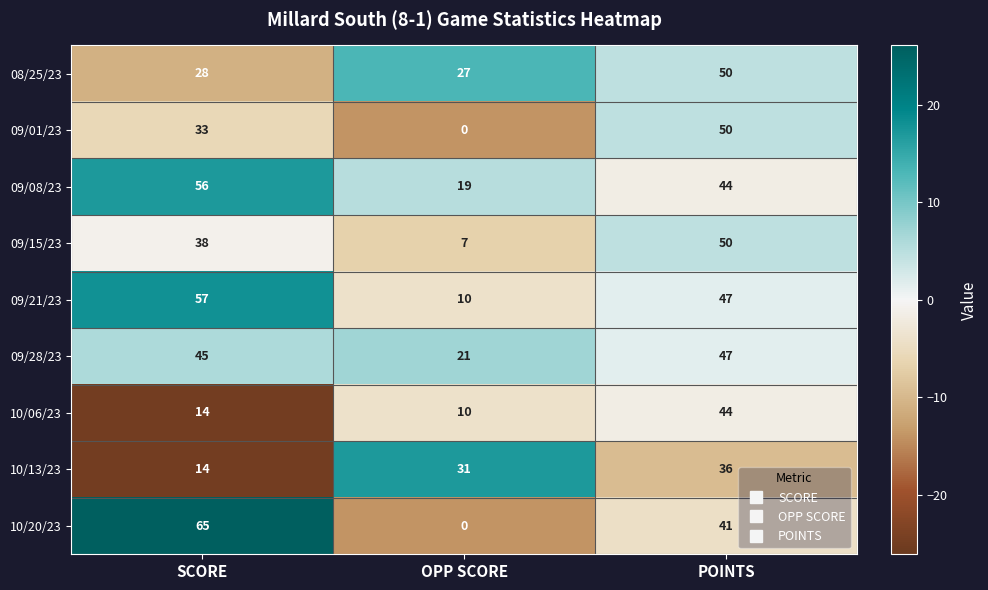

How many data points does each series have?

3